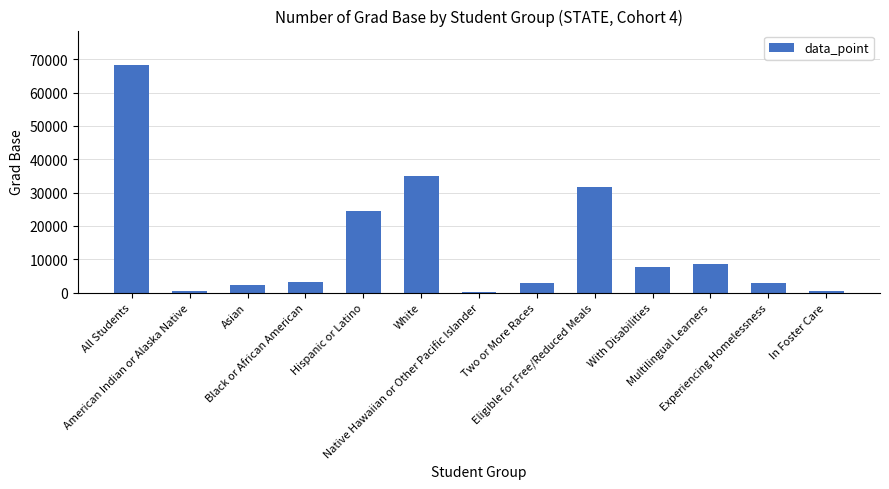

What is the maximum value shown in the chart?

68390